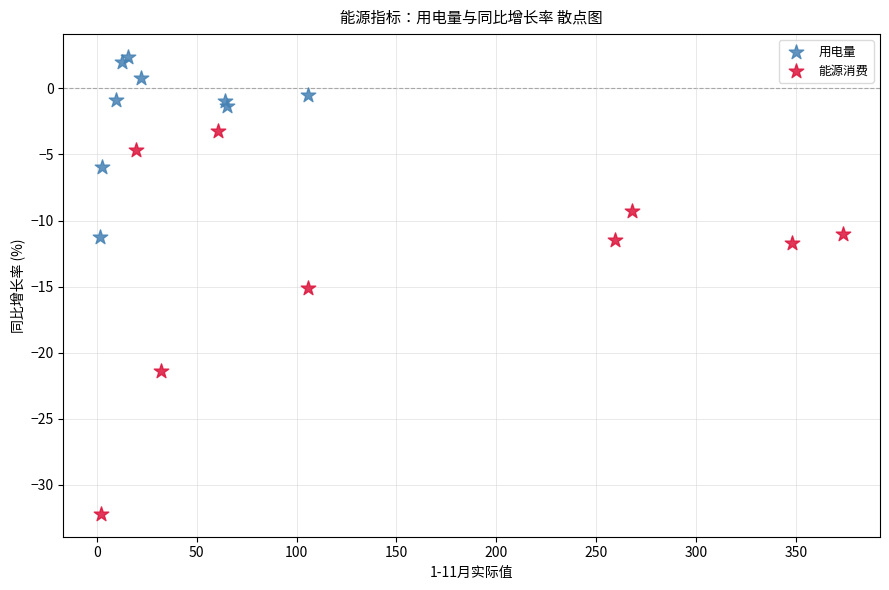

Which series contains the lowest Y value?

能源消费